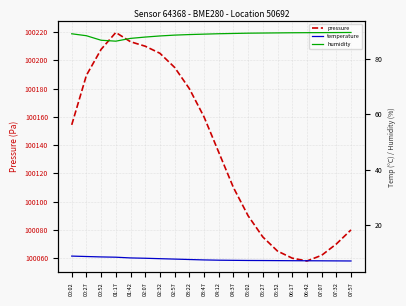

Which series has the widest spread of values?

pressure